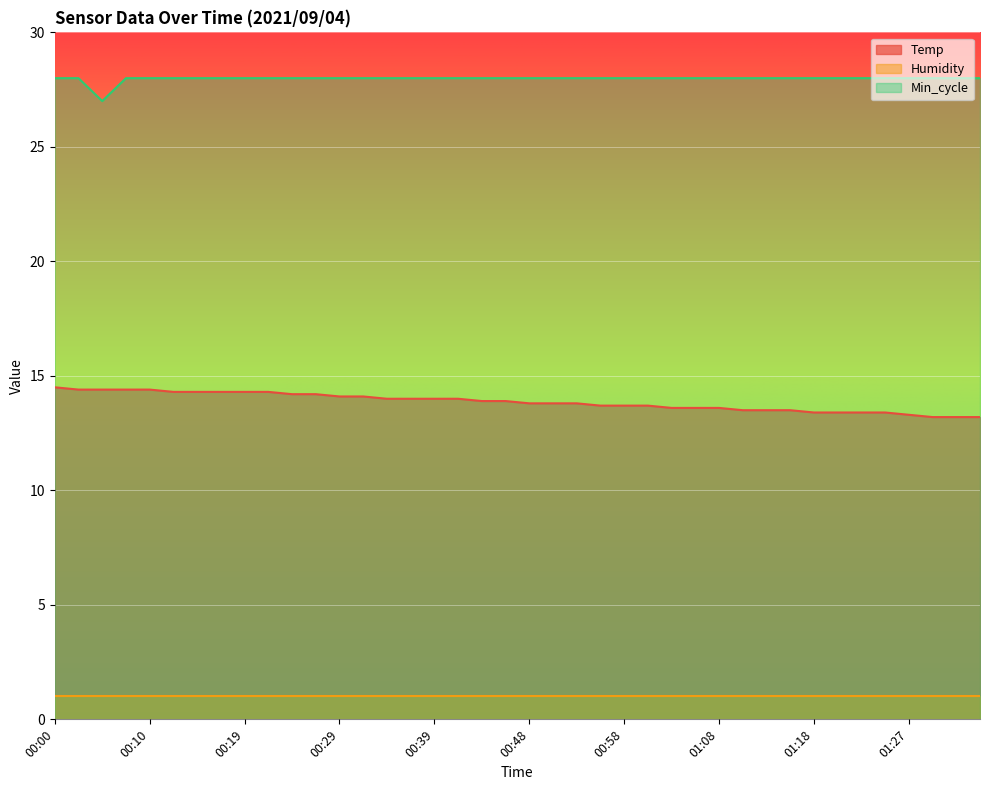

Which series has the widest spread of values?

Temp